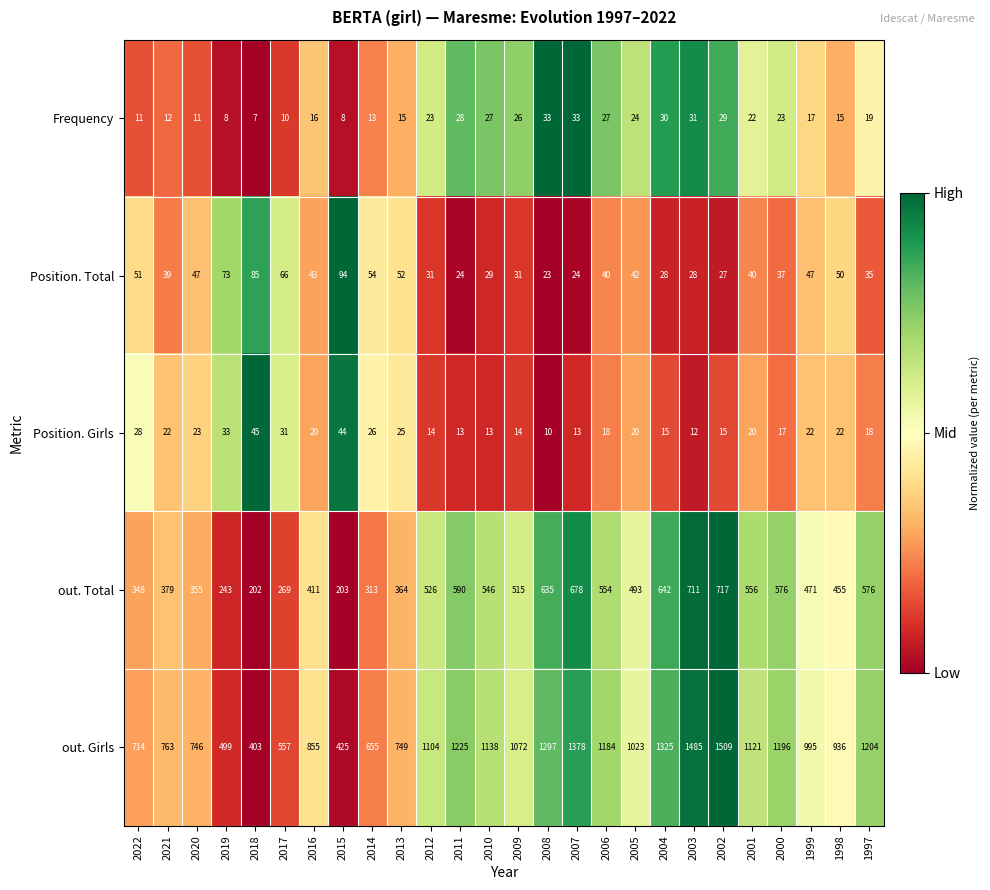

Which series has the widest spread of values?

out. Girls